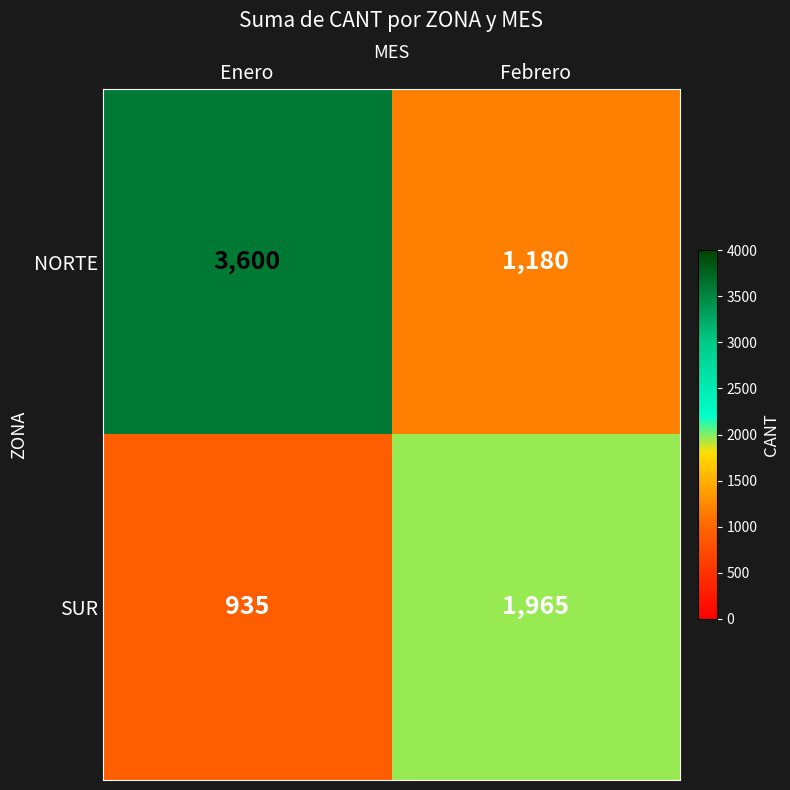

List the labels in order of NORTE value, largest first.

Enero, Febrero